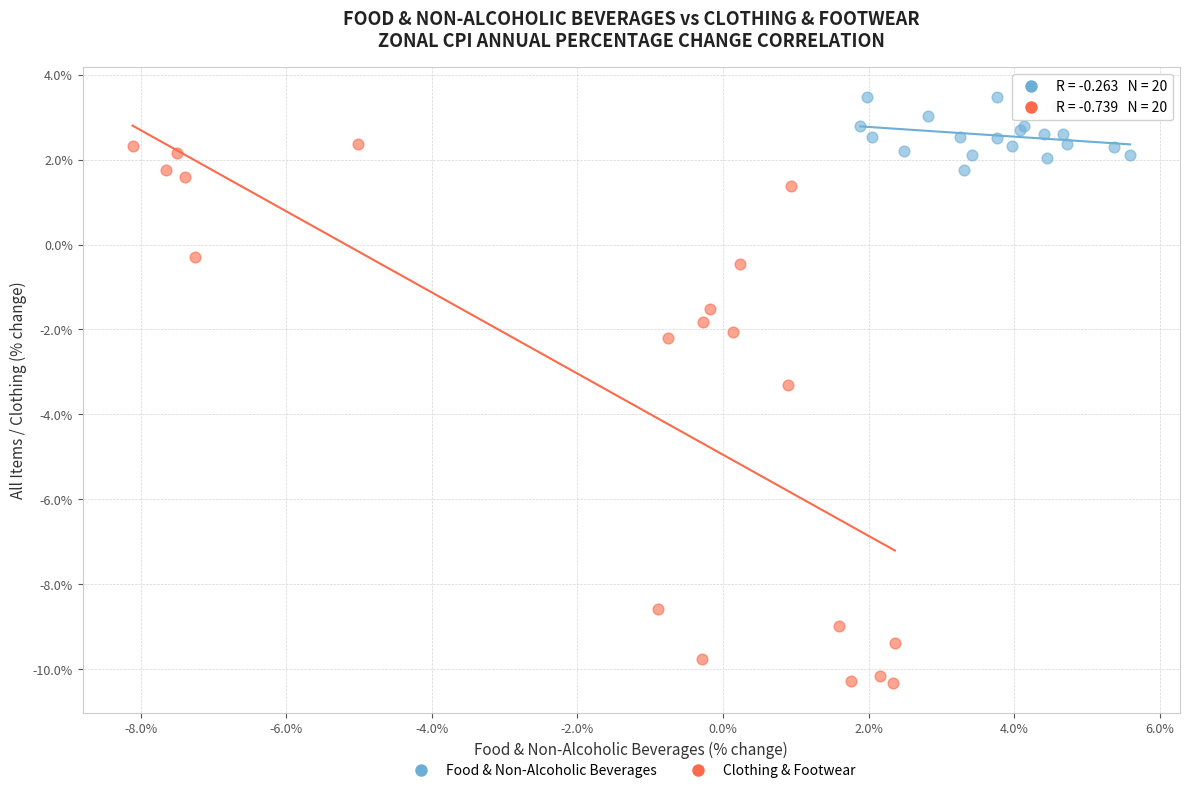

Which series contains the lowest Y value?

Clothing & Footwear